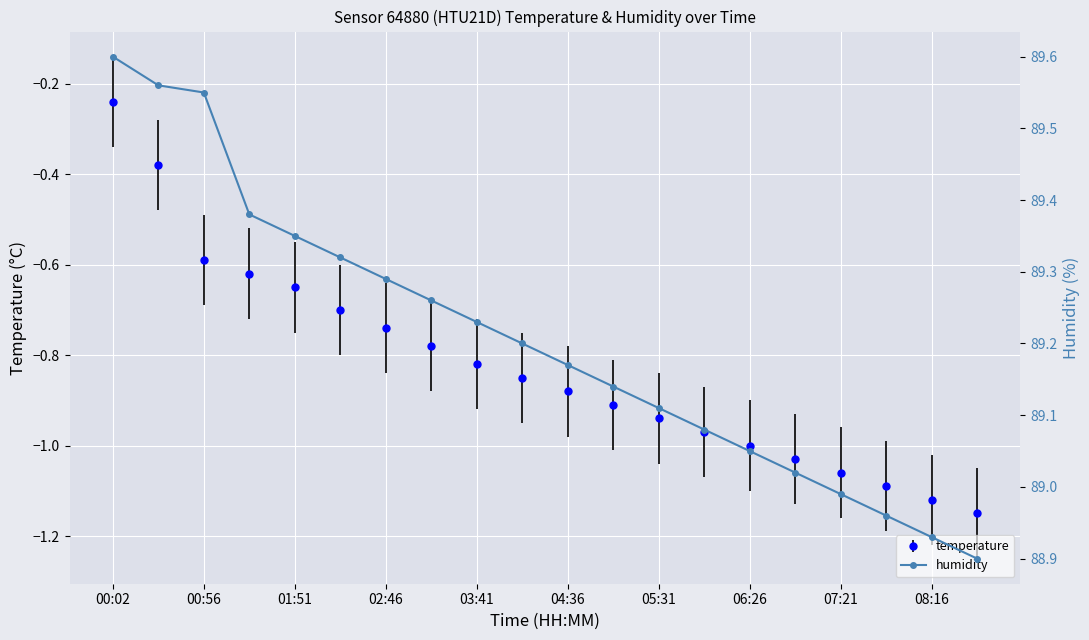

Reading left to right, what are all the values shown in this chart?

89.6	89.6	89.5	89.4	89.3	89.3	89.3	89.3	89.2	89.2	89.2	89.1	89.1	89.1	89.0	89.0	89.0	89.0	88.9	88.9